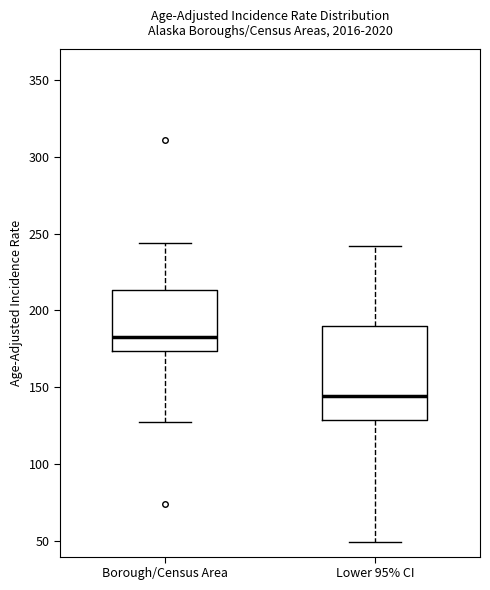

Reading left to right, read every box against the y-axis: the position of its median line, the range the box covers, and the ends of its whiskers. The values are not printed on the chart, so give them approximately, as read against the axis.

Borough/Census Area: median 185, box 175 to 215, whiskers 125 to 245
Lower 95% CI: median 145, box 130 to 190, whiskers 50 to 240